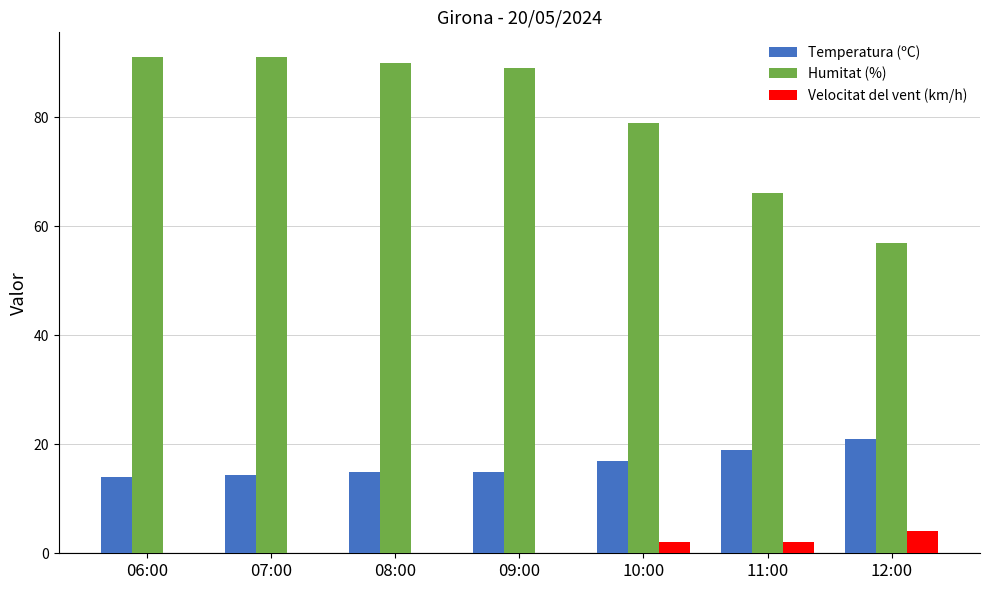

What is the maximum value for Temperatura (ºC)?

21.0